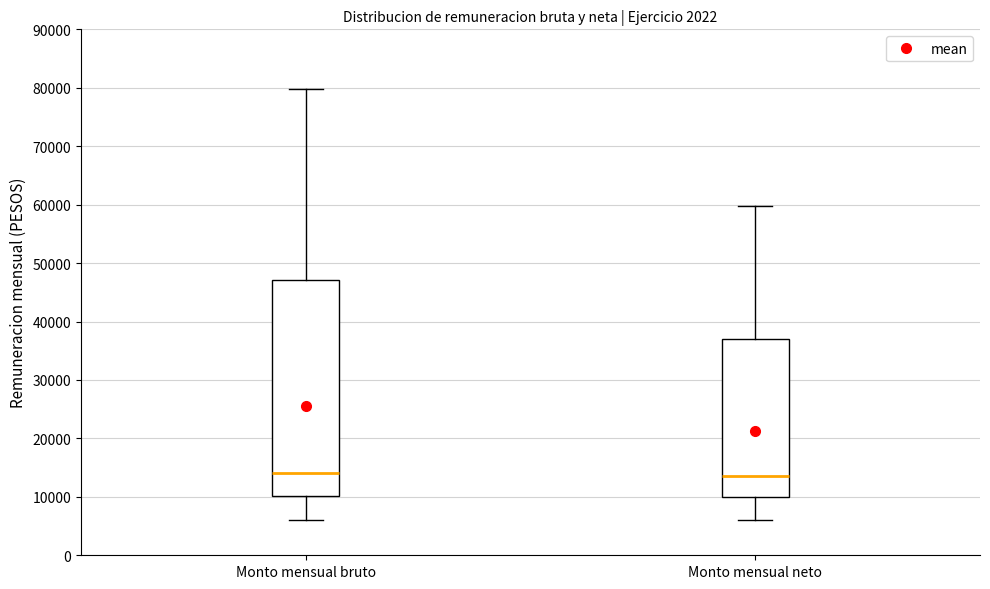

Where does the median line of the box for Monto mensual bruto sit on the y-axis? The values are not printed on the chart, so give them approximately, as read against the axis.

14000